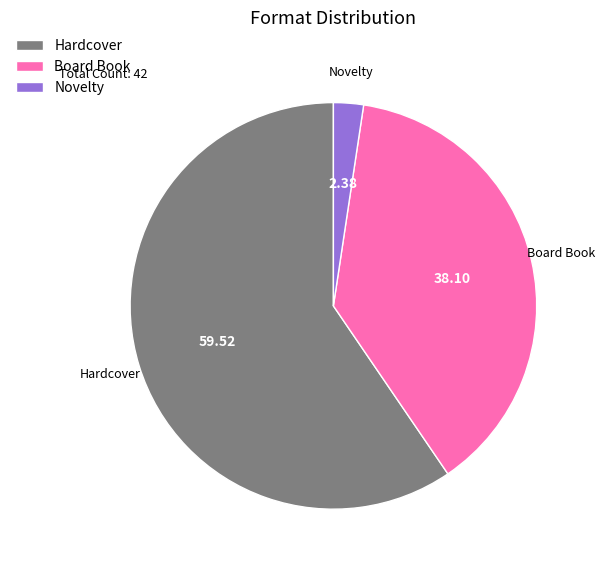

The Hardcover slice represents 53% of the pie. True or false?

False